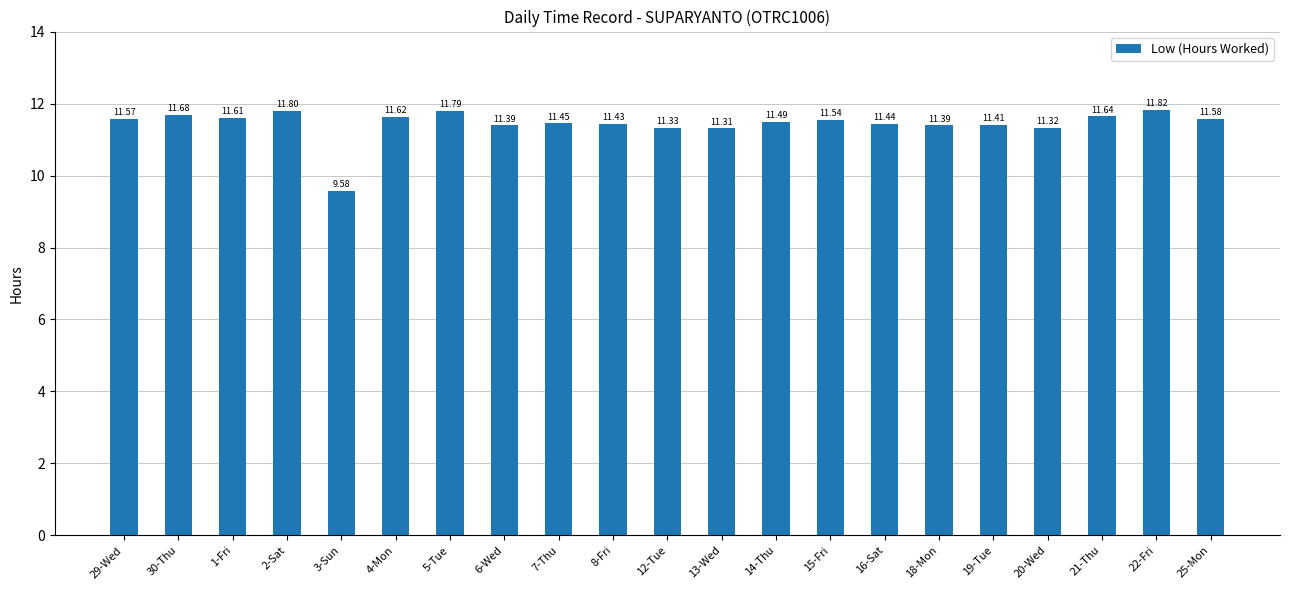

Read the value at 1-Fri.

11.6